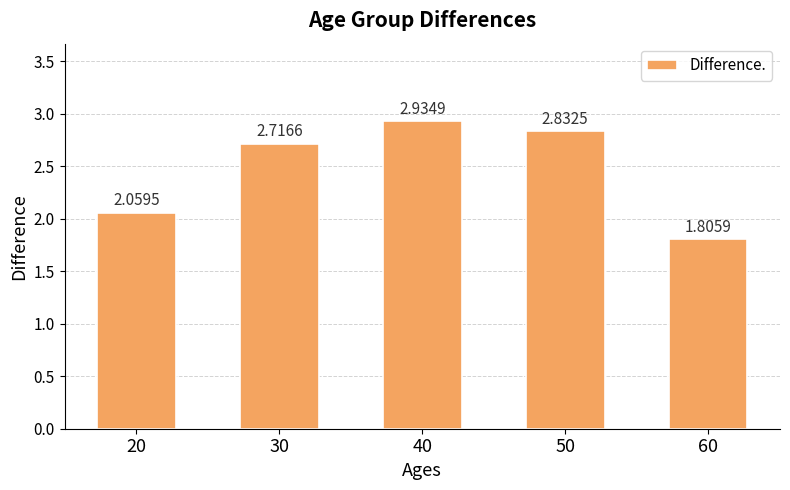

The value at 40 is 4.2. True or false?

False